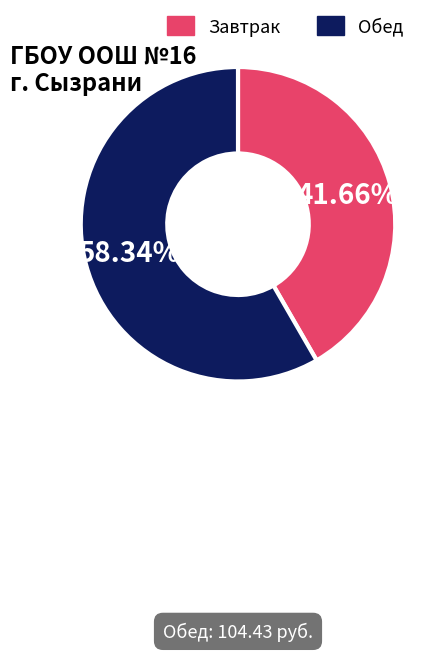

What is the smallest slice in the pie chart?

Завтрак